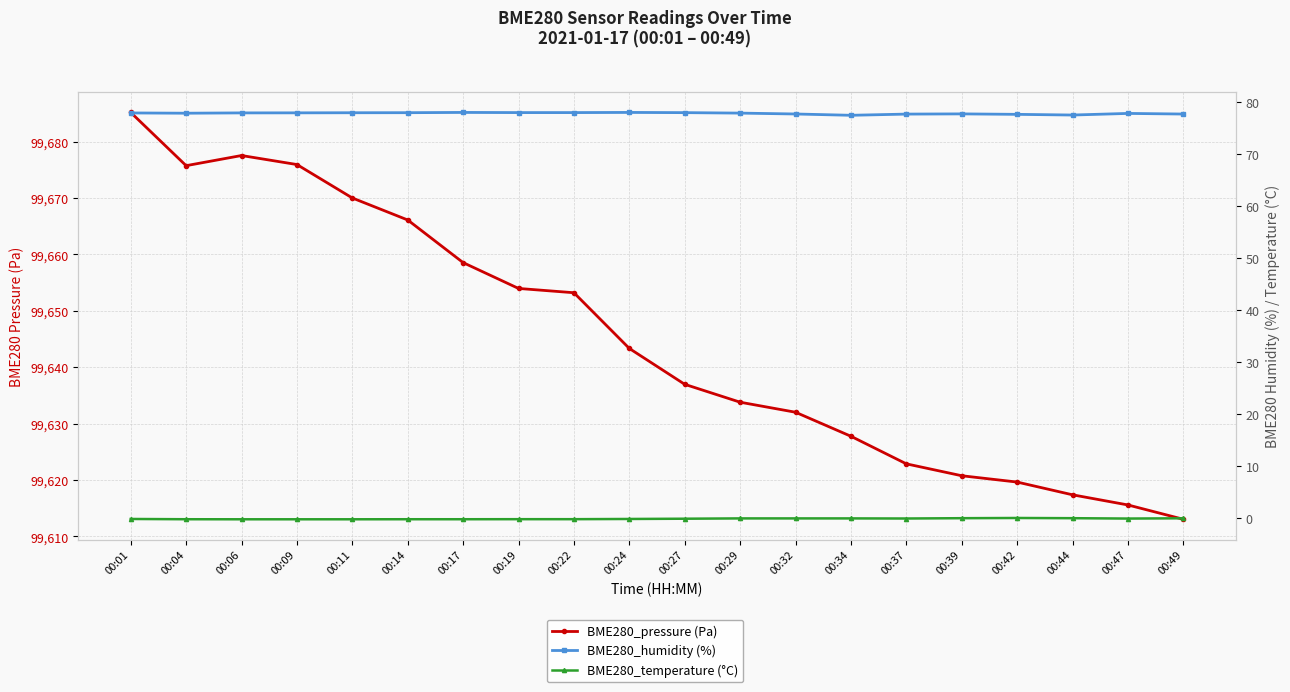

Is this an area chart (filled region under the line)?

No